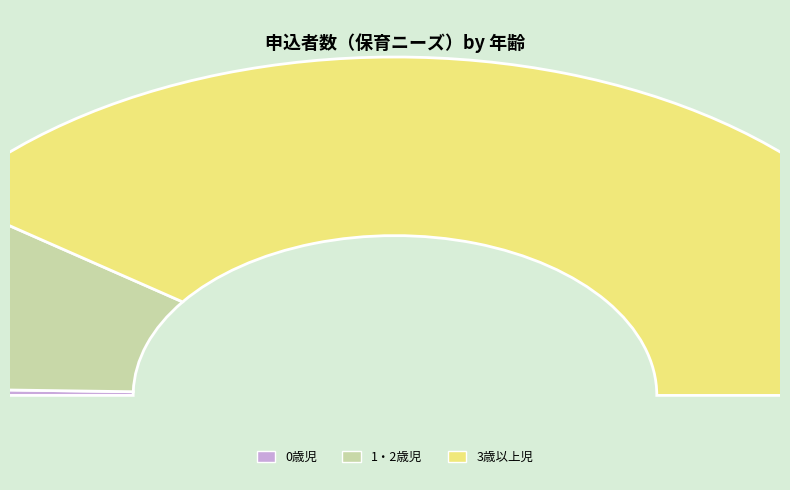

To the nearest percent, what is the difference between the 1・2歳児 and 3歳以上児 slice percentages?

61%